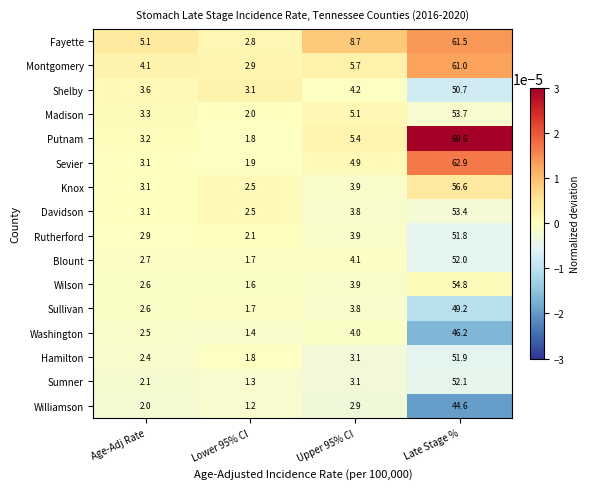

List the labels in order of Rutherford value, largest first.

Late Stage %, Upper 95% CI, Age-Adj Rate, Lower 95% CI